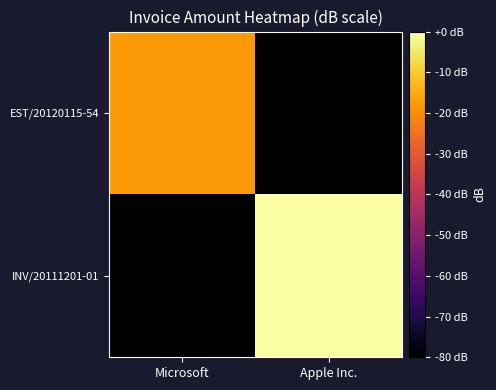

Which series changed the most between Microsoft and Apple Inc.?

INV/20111201-01